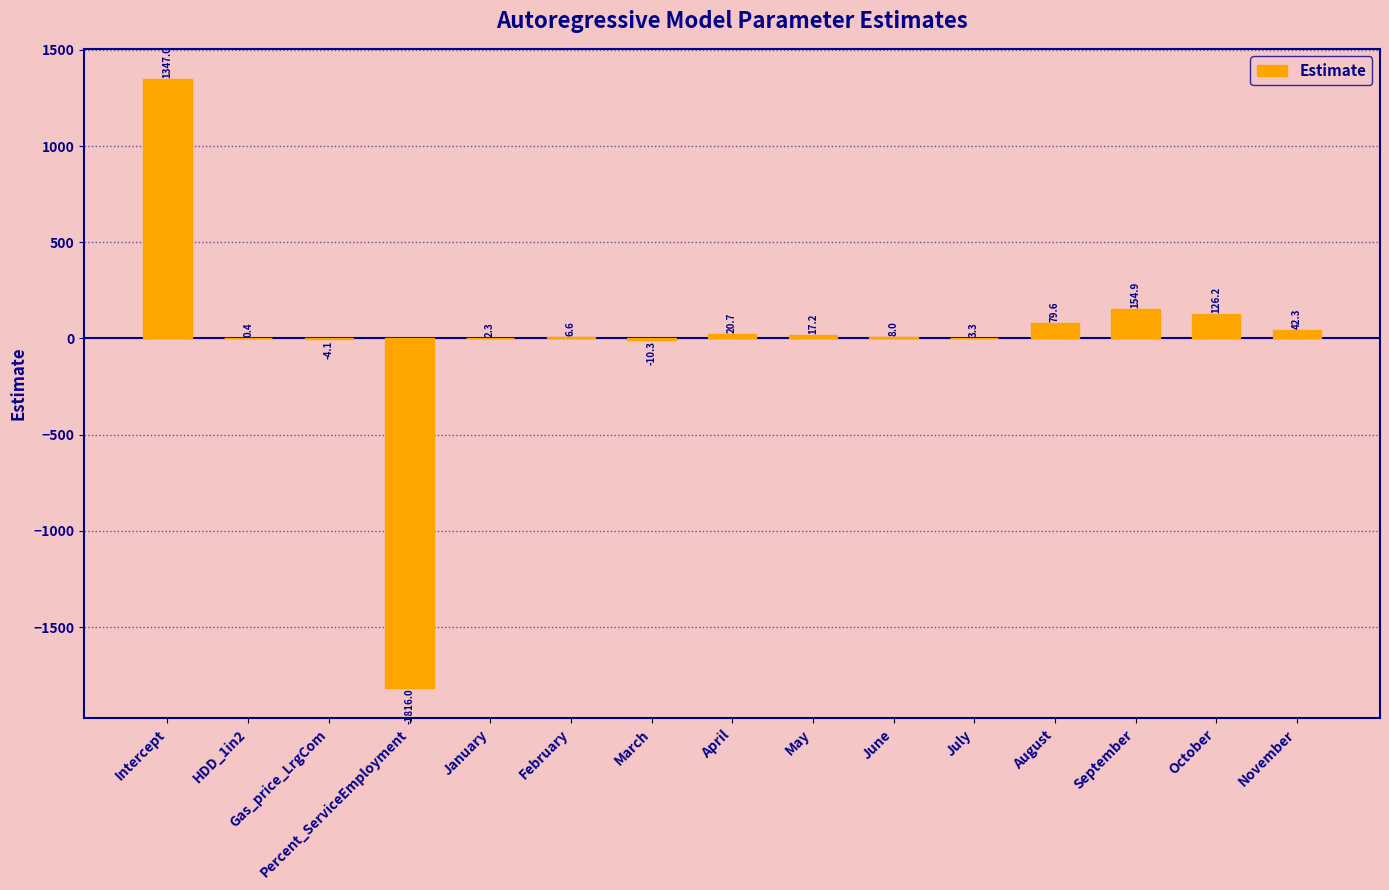

What is the sum of the values at July and Gas_price_LrgCom?

-0.8